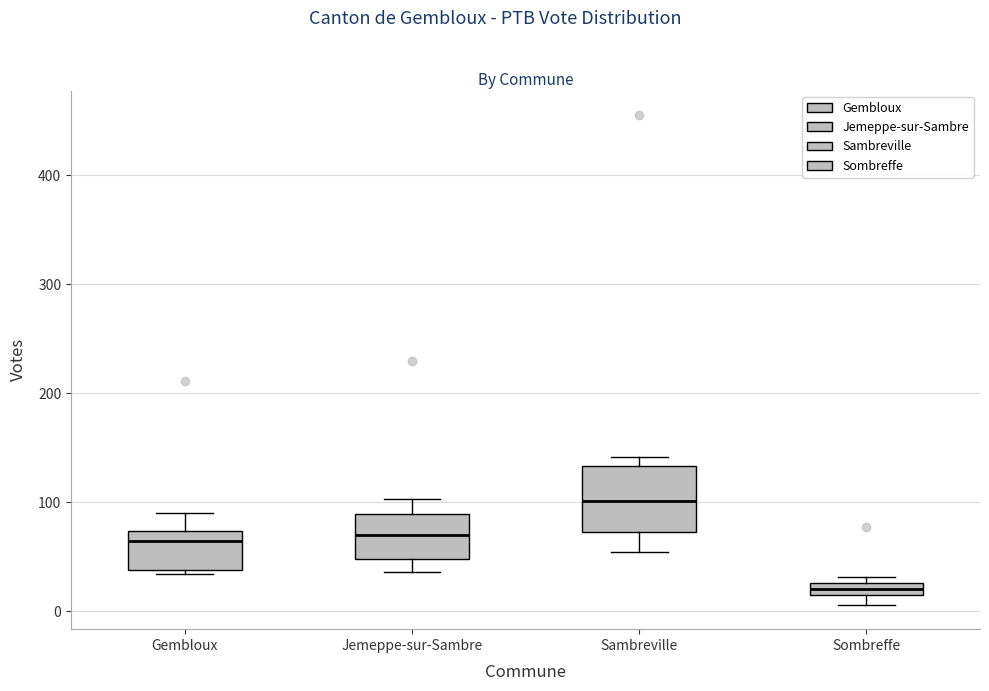

Which box has the lowest median line?

Sombreffe